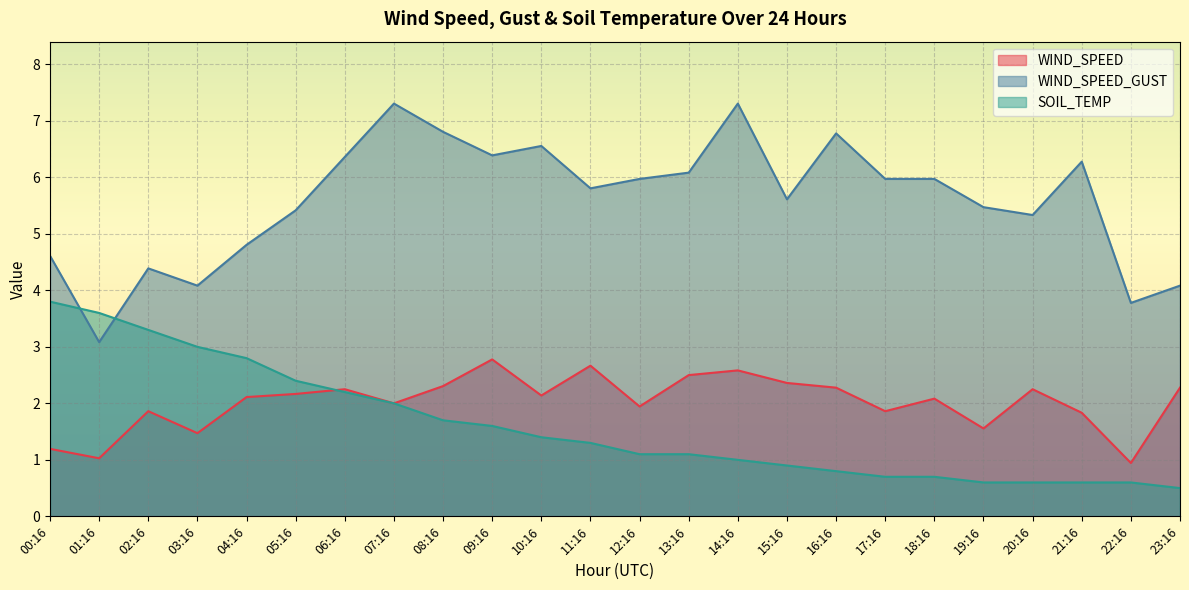

Does the chart display data point markers on the line(s)?

No